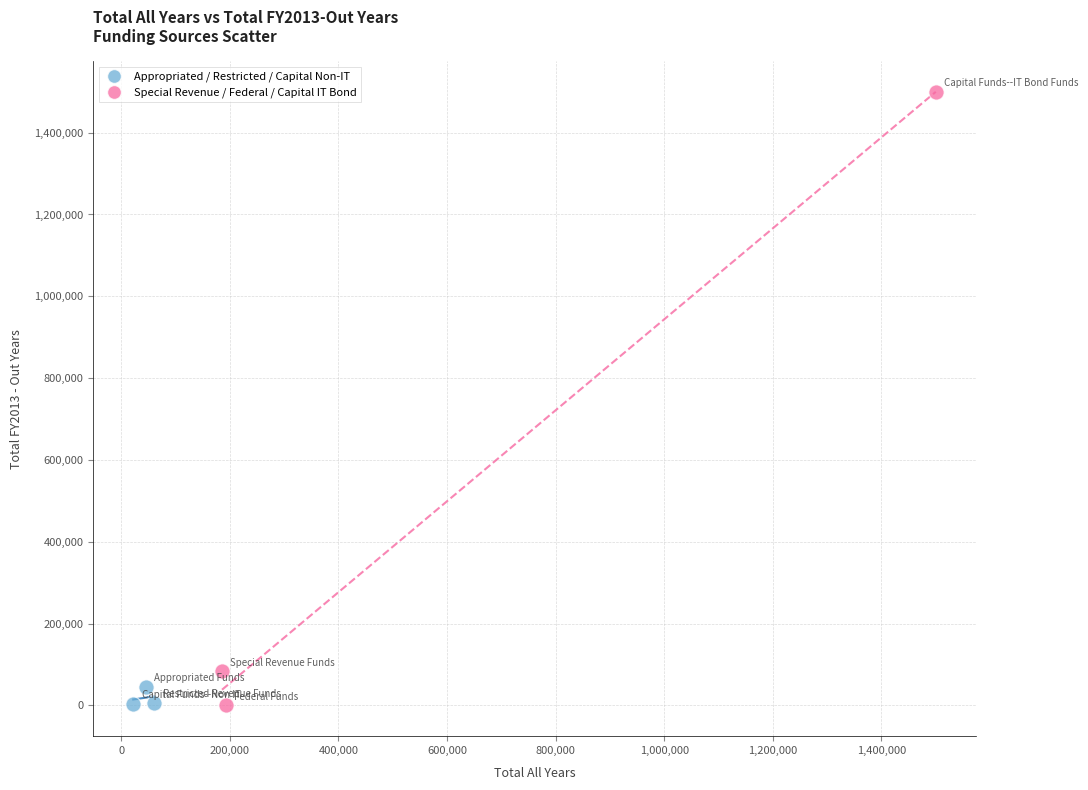

Which series contains the highest Y value?

Special Revenue / Federal / Capital IT Bond